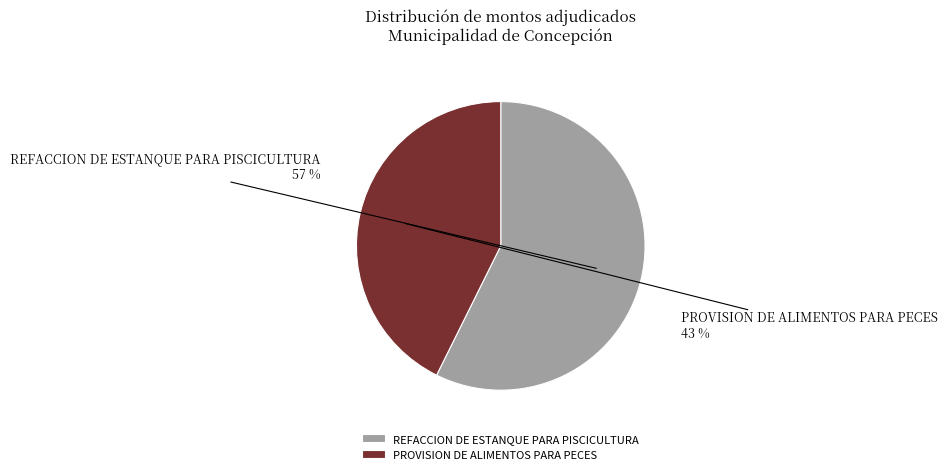

How many segments does this pie chart have?

2